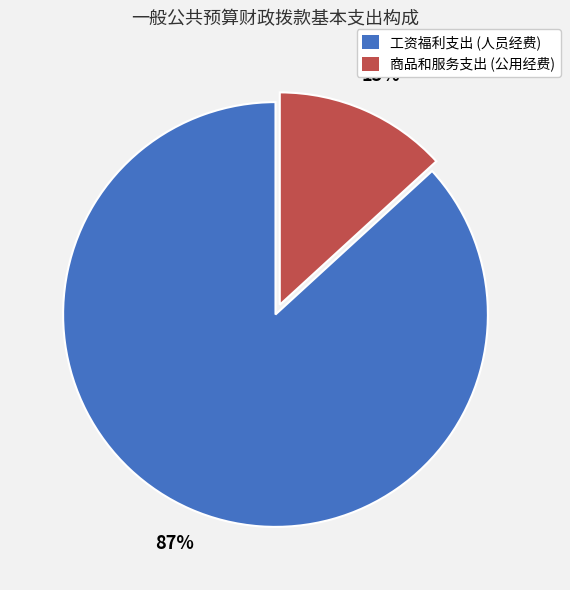

To the nearest percent, what portion does 工资福利支出 (人员经费) represent?

87%